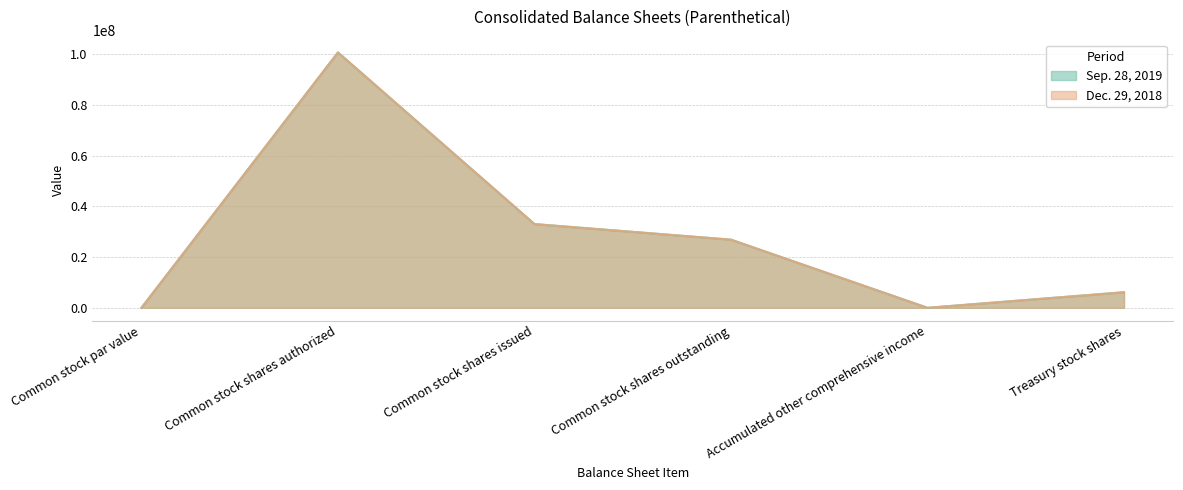

Rank the series at Common stock shares issued from lowest to highest value.

Sep. 28, 2019, Dec. 29, 2018